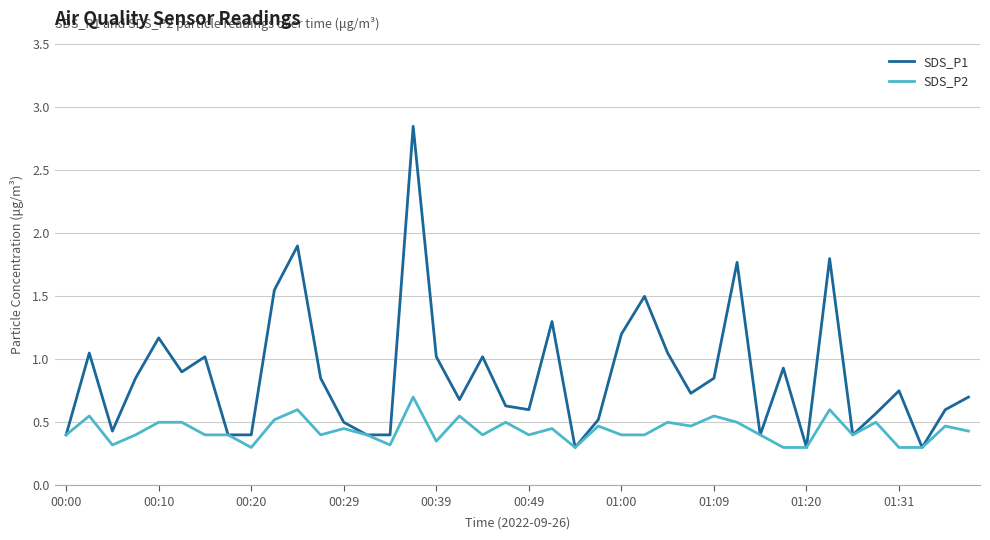

Rank the series by their maximum value, from highest to lowest.

SDS_P1, SDS_P2